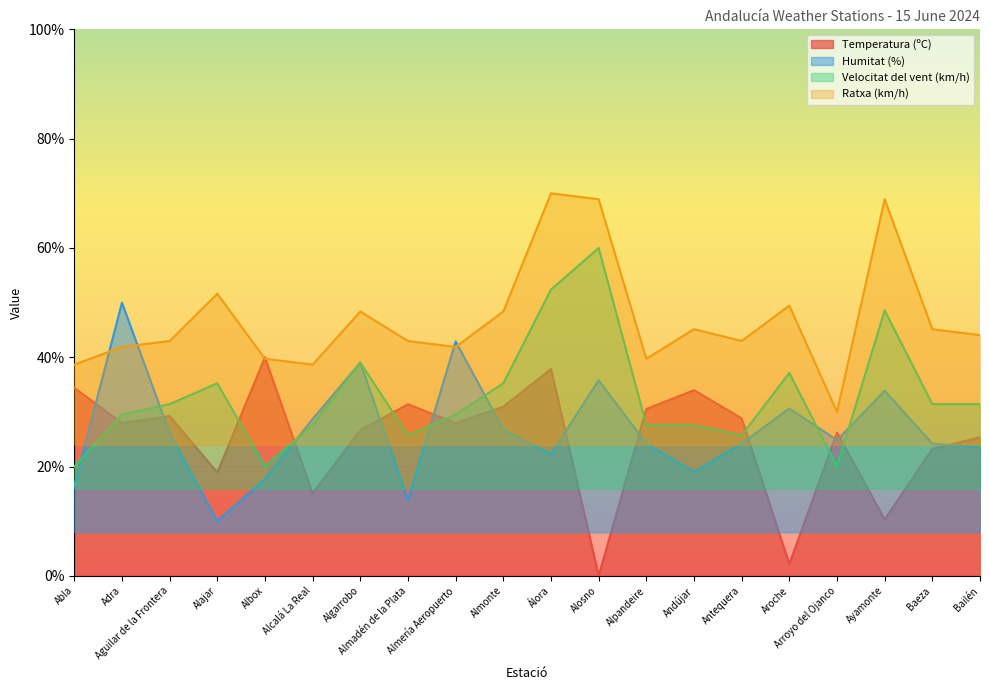

True or false: Velocitat del vent (km/h) has a value of 25.5 at Alosno.

False